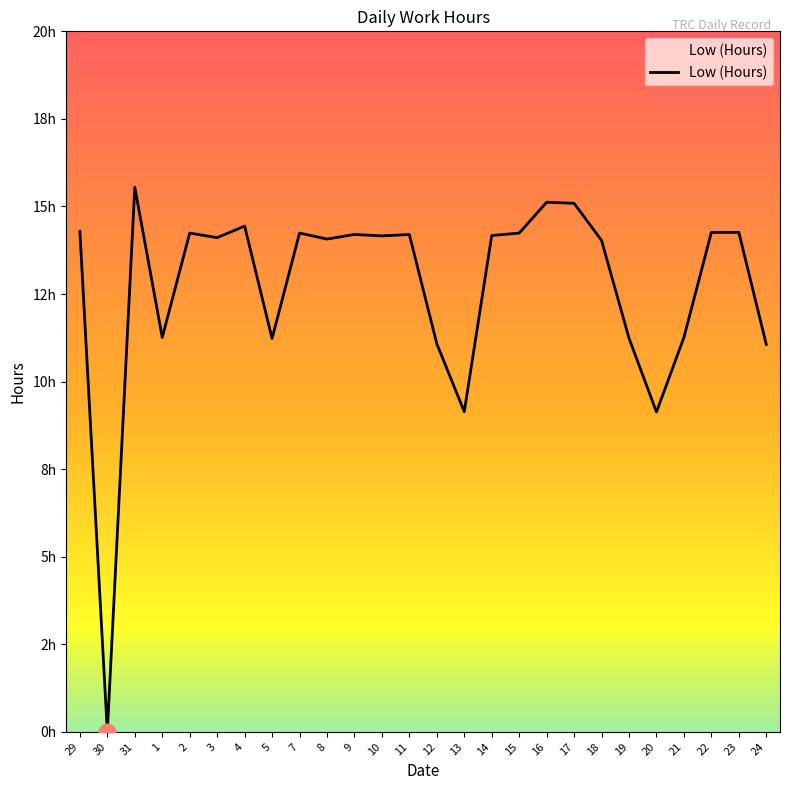

Is this an area chart (filled region under the line)?

Yes